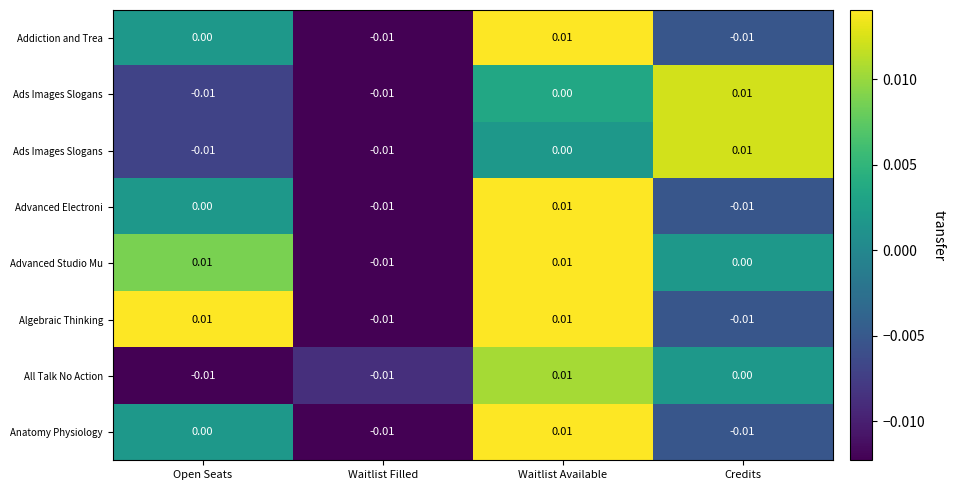

Count the number of categories in the chart.

4